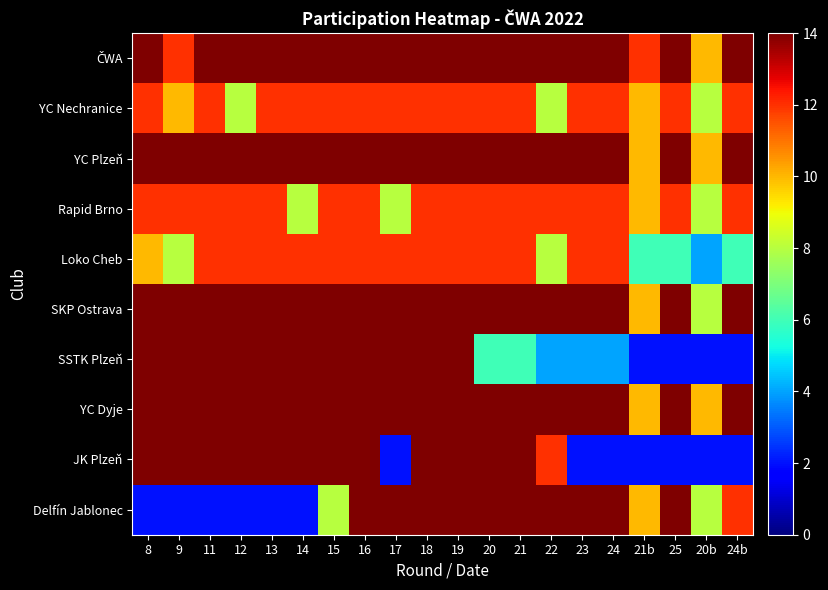

At 24, list the series in order from largest to smallest.

ČWA, YC Plzeň, SKP Ostrava, YC Dyje, Delfín Jablonec, YC Nechranice, Rapid Brno, Loko Cheb, SSTK Plzeň, JK Plzeň